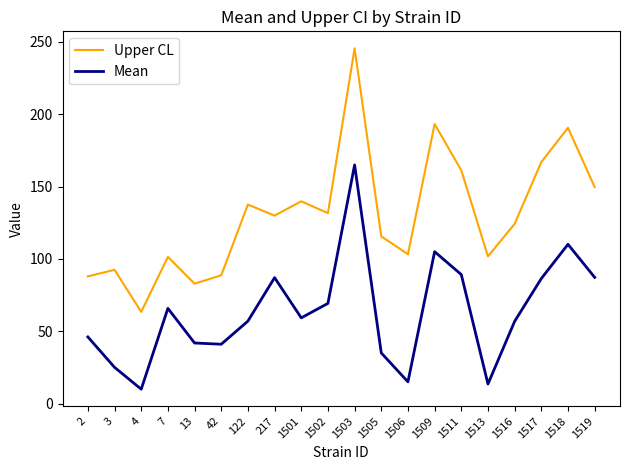

True or false: Upper CL has a value of 139.8 at 1501.

True